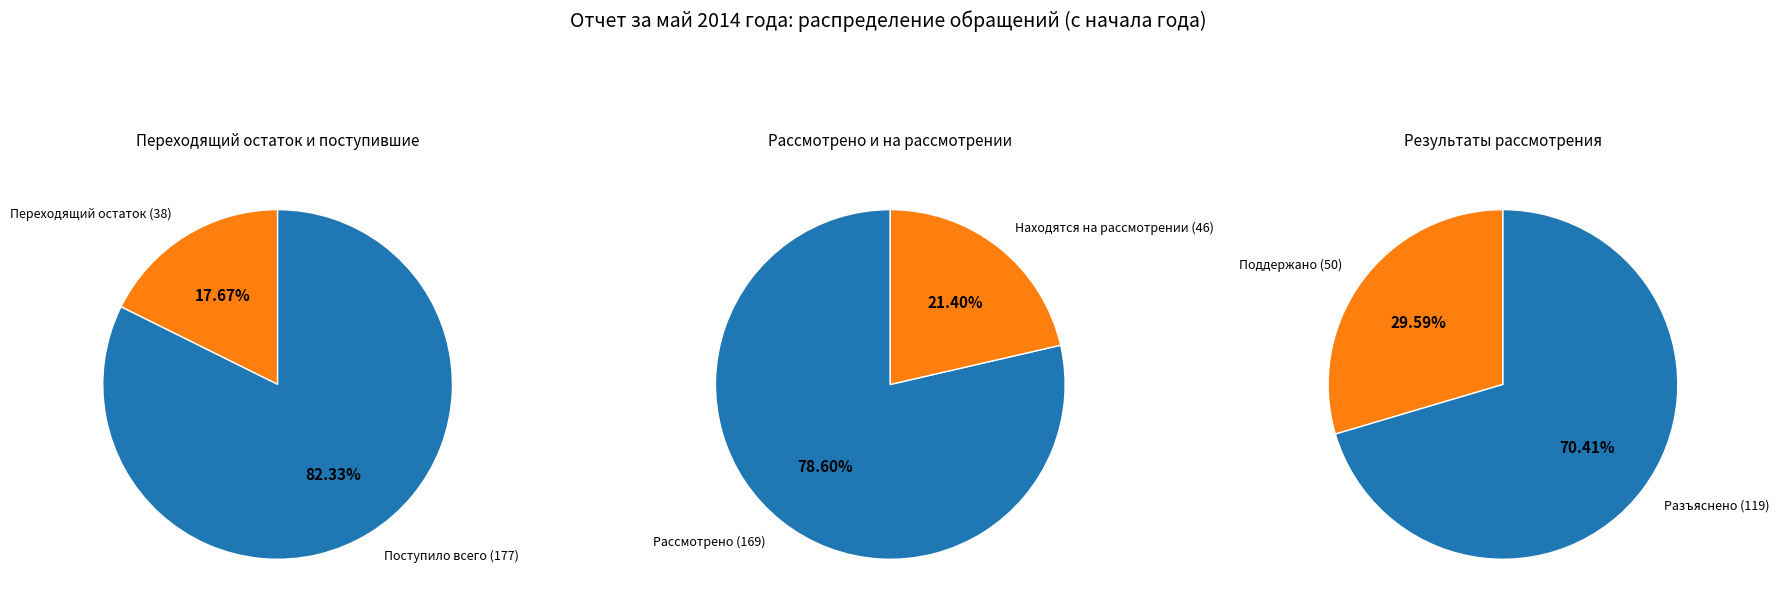

True or false: Поступило всего accounts for 43% of the total.

False